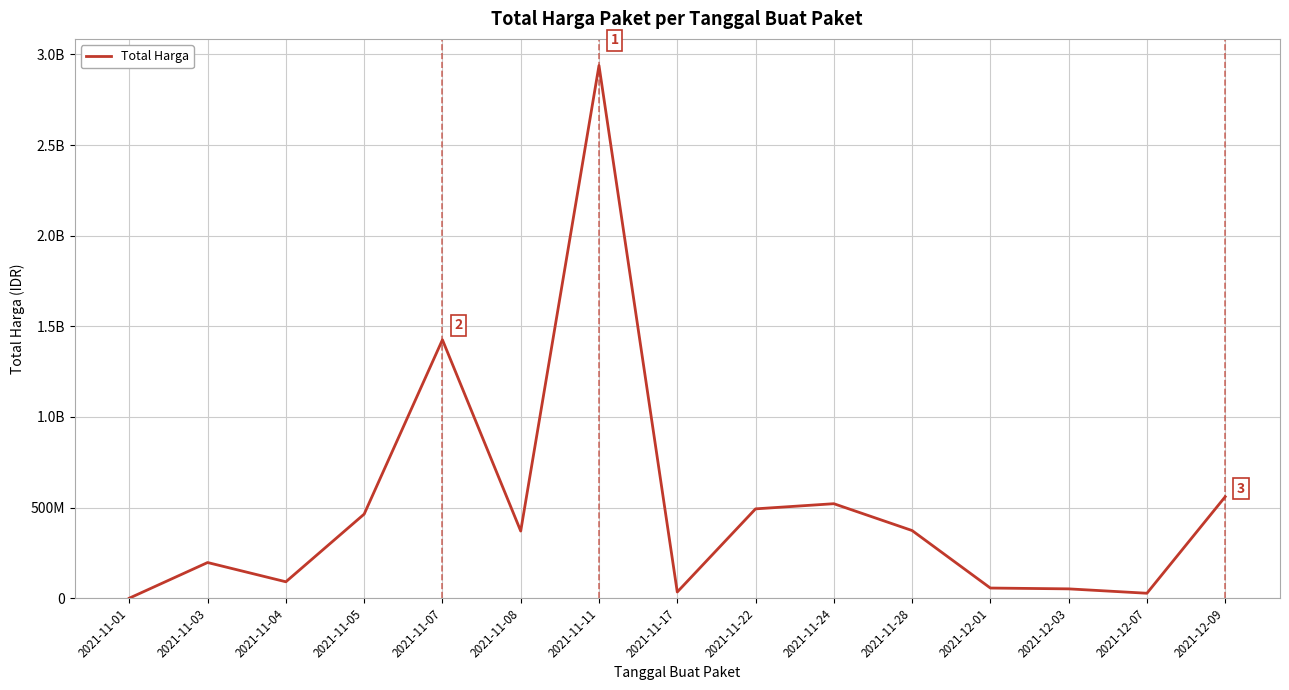

At which label does the data first exceed 370567800?

2021-11-05